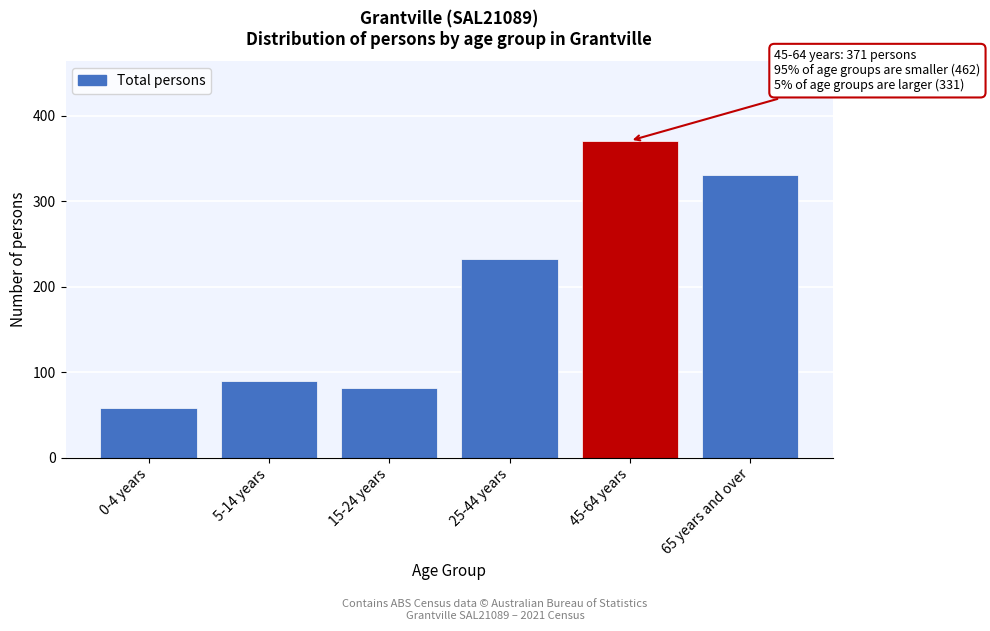

Reading left to right, transcribe all the data shown in this chart.

58	90	82	232	371	331